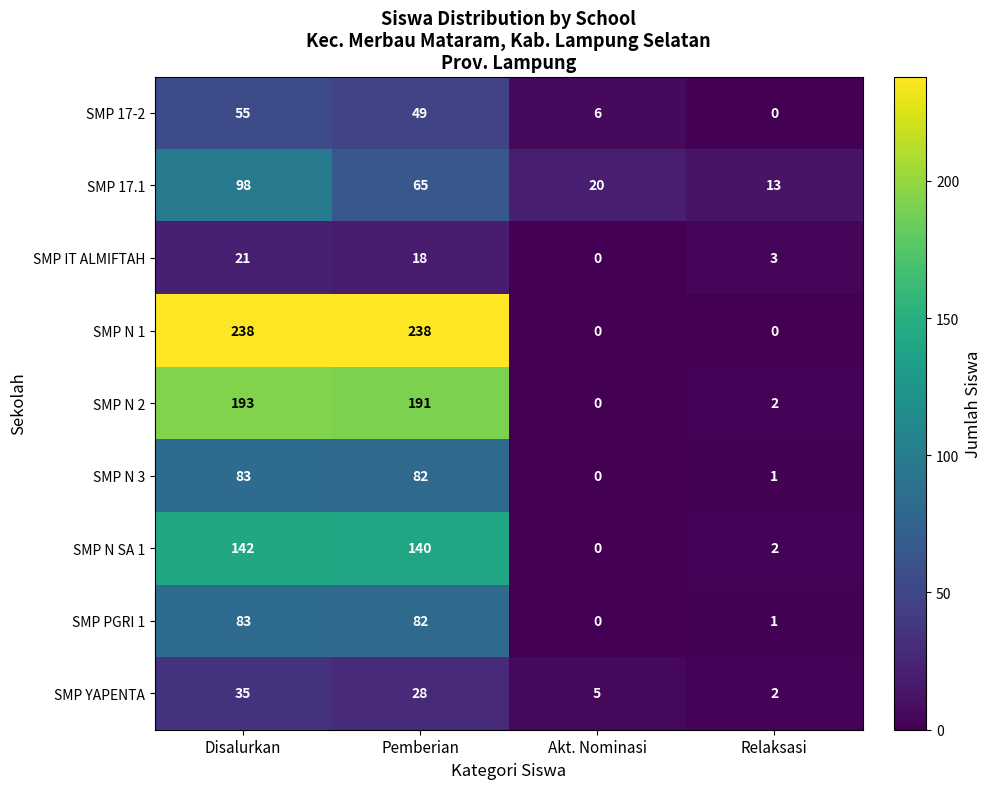

List the labels in order of SMP 17.1 value, smallest first.

Relaksasi, Akt. Nominasi, Pemberian, Disalurkan